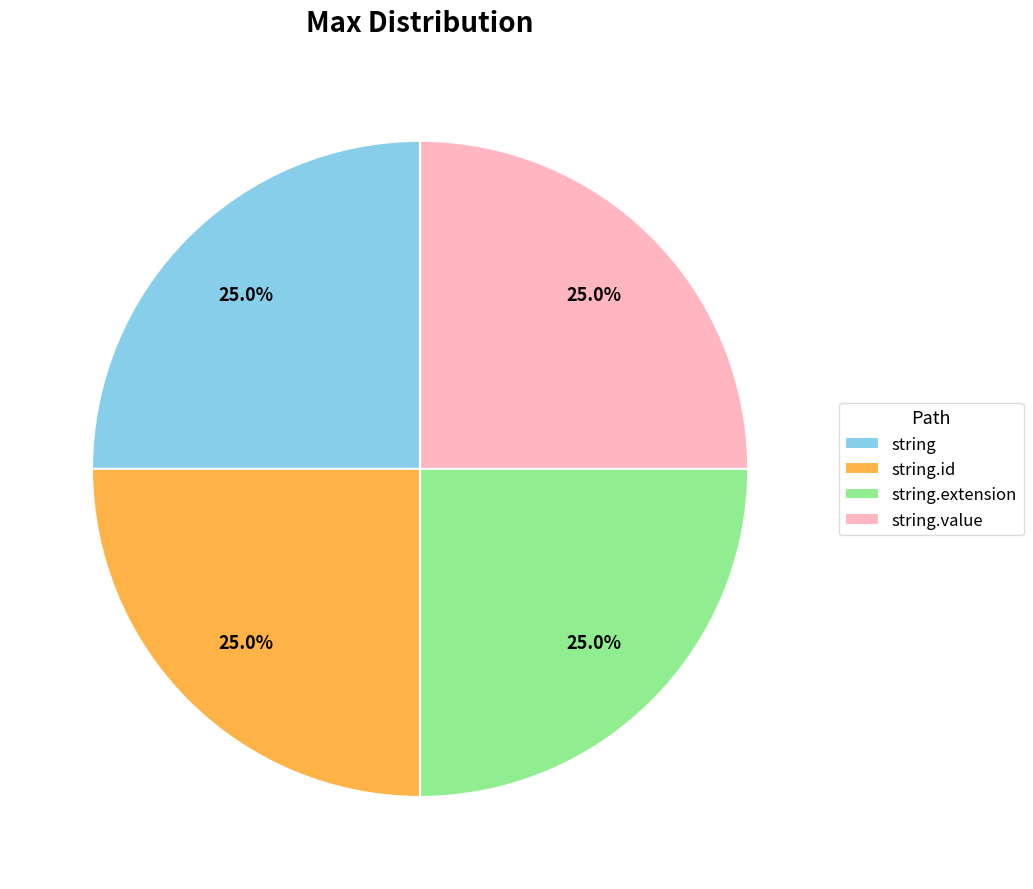

To the nearest percent, what is the difference between the largest and smallest slice percentages?

0%